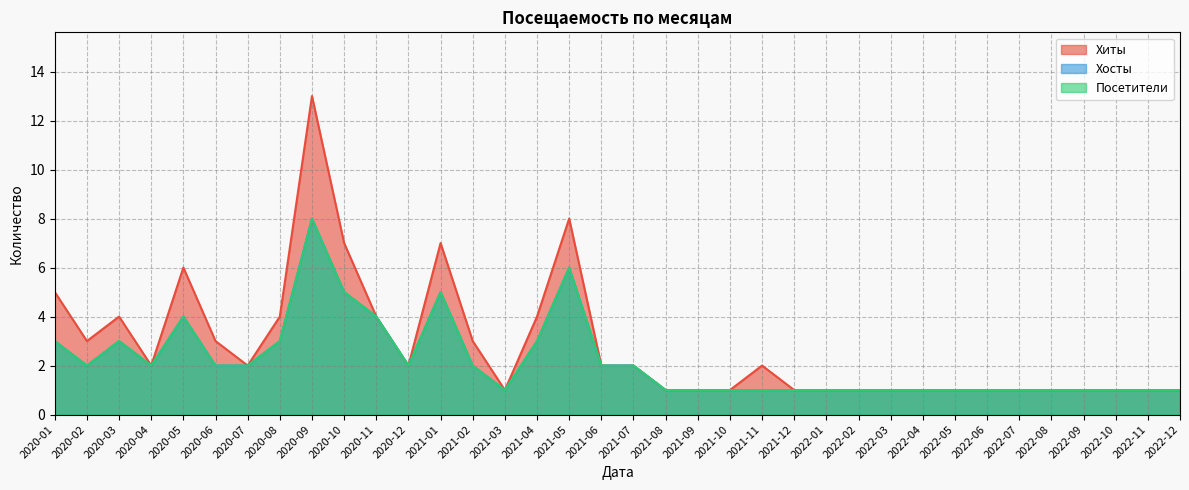

True or false: Хиты and Хосты cross at least once.

False